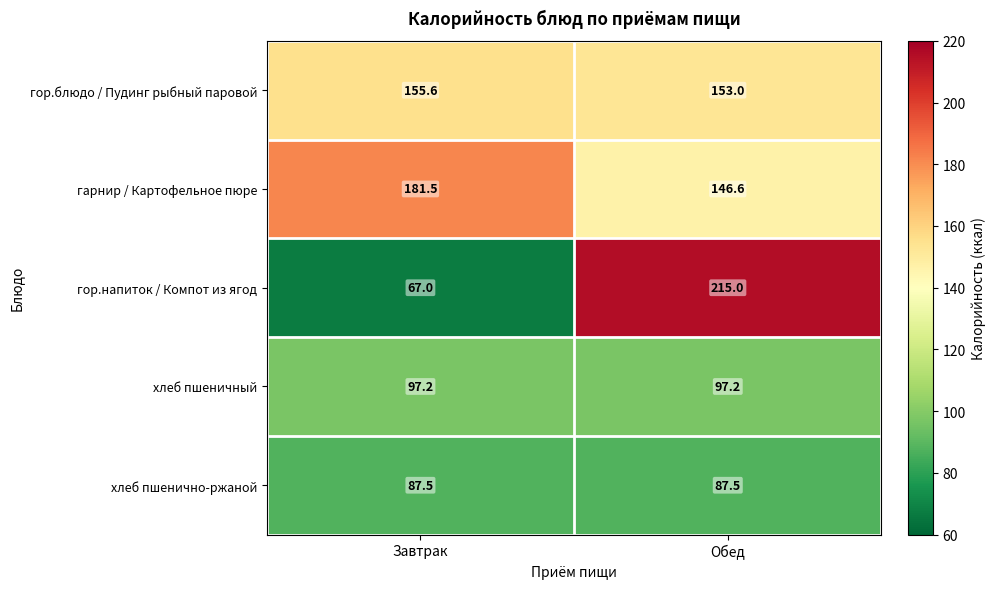

At how many categories does at least one series exceed 140?

2